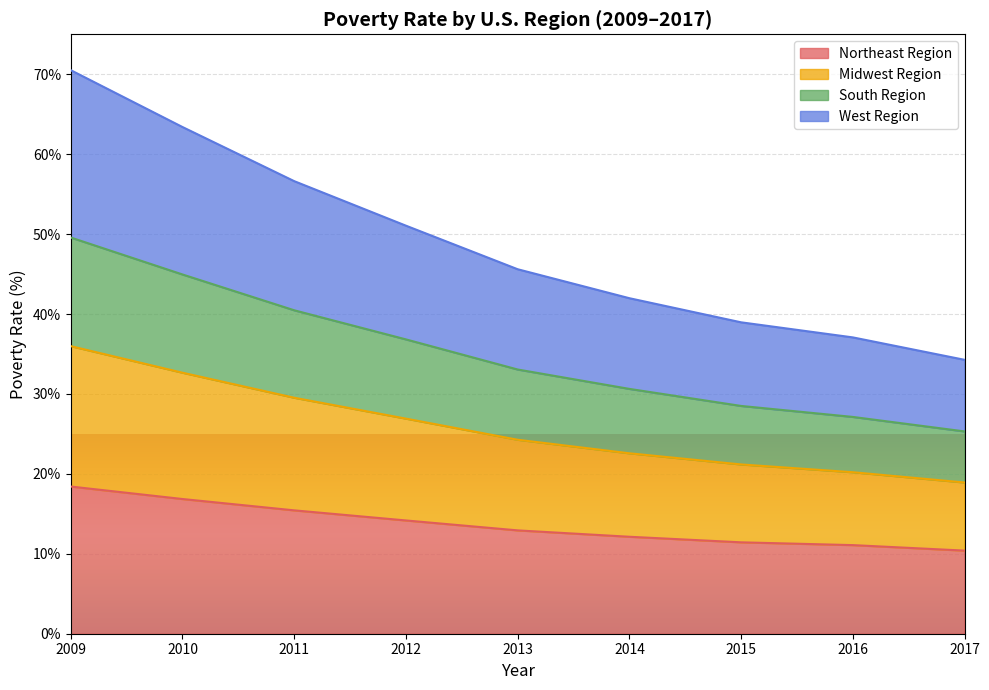

List the labels in order of Northeast Region value, smallest first.

2017, 2016, 2015, 2014, 2013, 2012, 2011, 2010, 2009